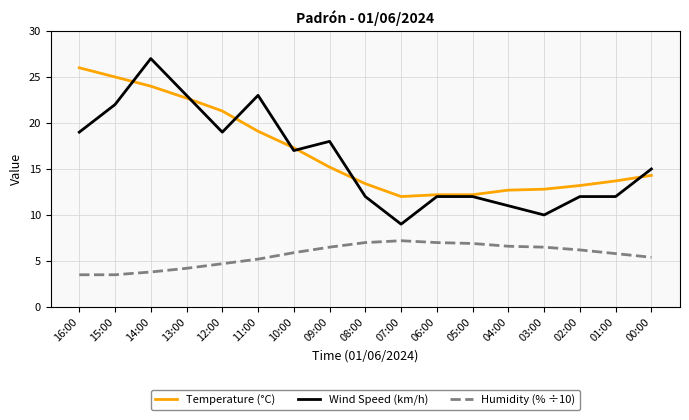

Read the Humidity (% ÷10) value at 13:00.

4.2